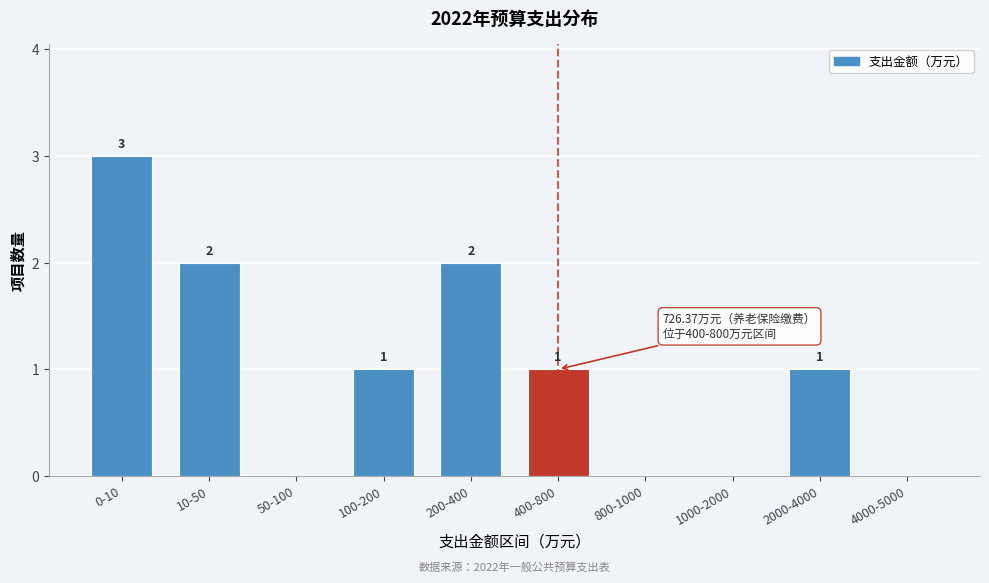

Reading left to right, what are all the values shown in this chart?

0-10=3	10-50=2	50-100=0	100-200=1	200-400=2	400-800=1	800-1000=0	1000-2000=0	2000-4000=1	4000-5000=0